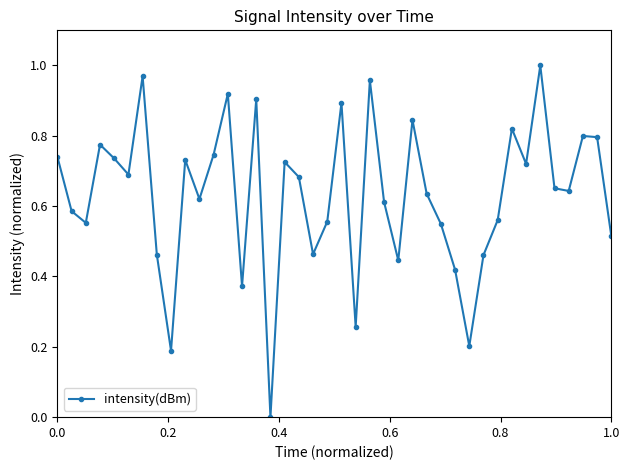

How many categories are shown in the chart?

40